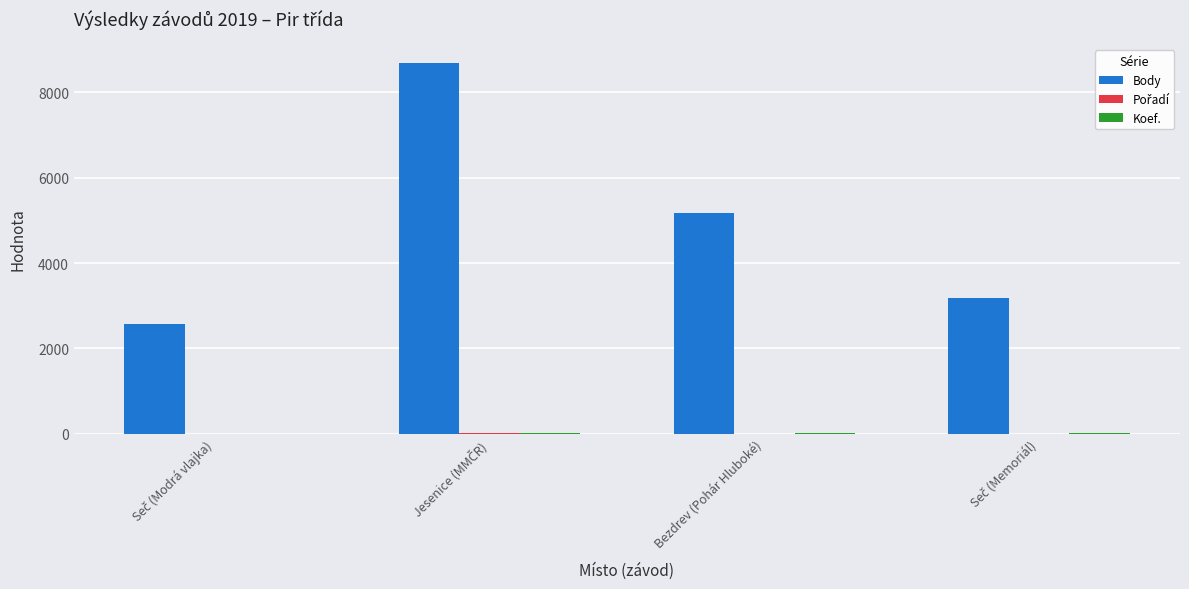

Which series has the largest total across all categories?

Body